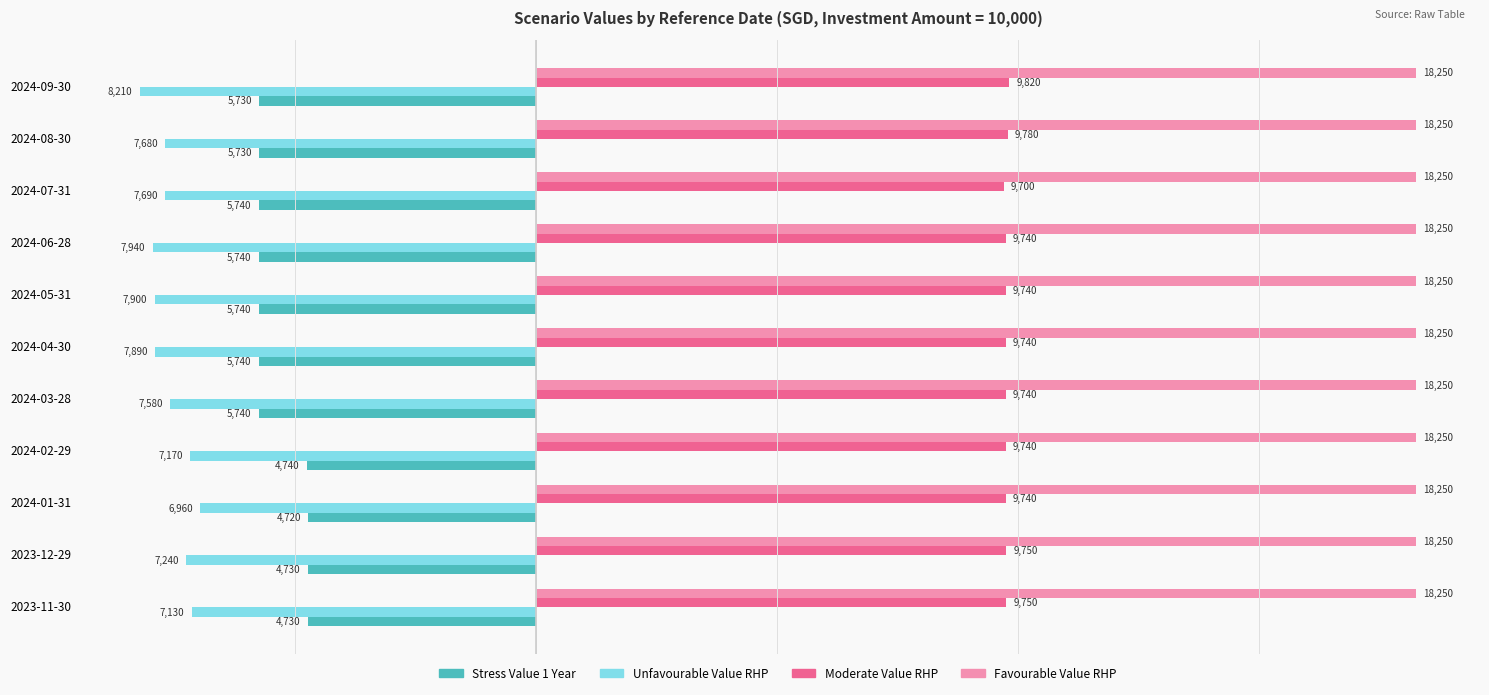

How many distinct data groups are displayed?

4